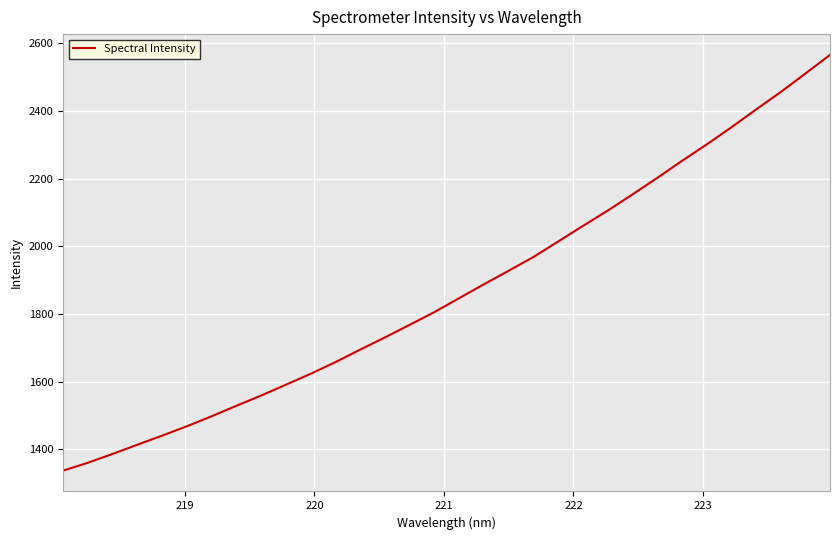

What is the greatest value displayed?

2565.9